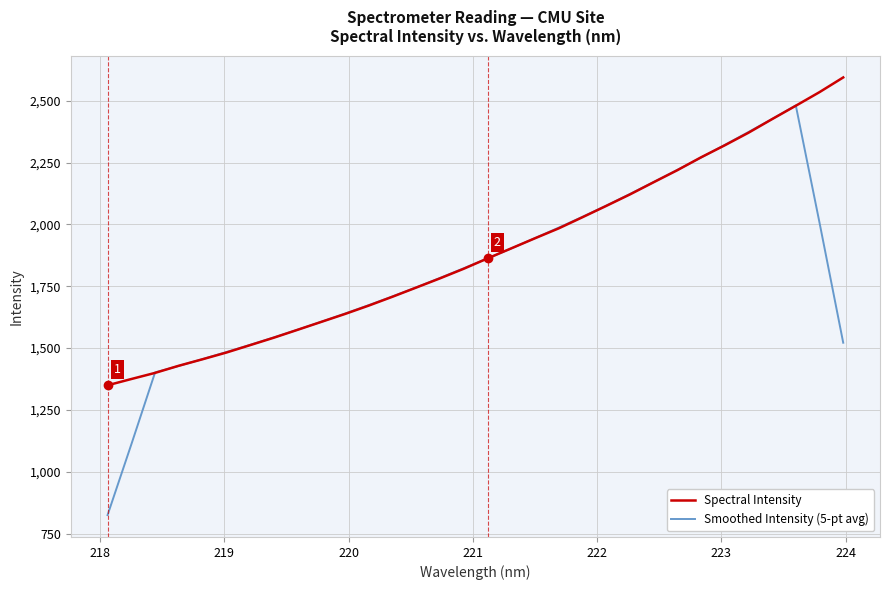

What is the greatest value displayed?

2594.3